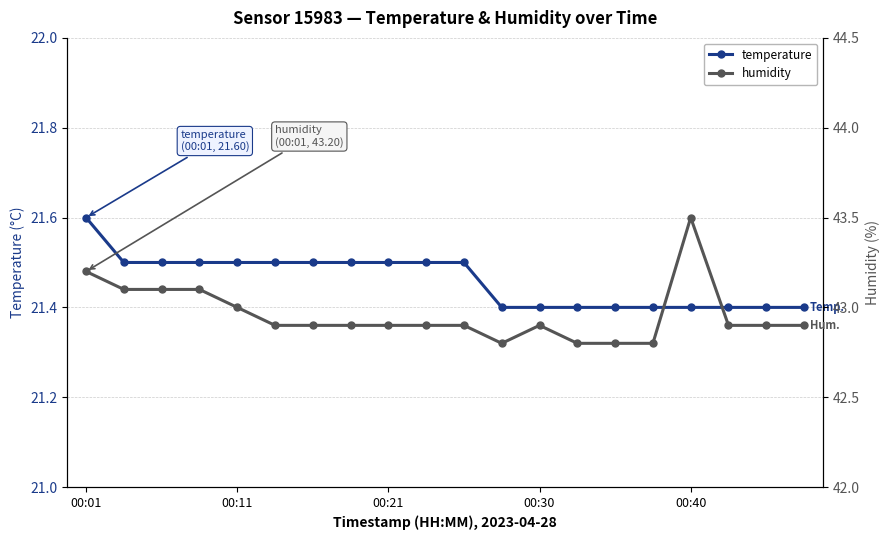

What are all the series names shown in the legend?

temperature, humidity